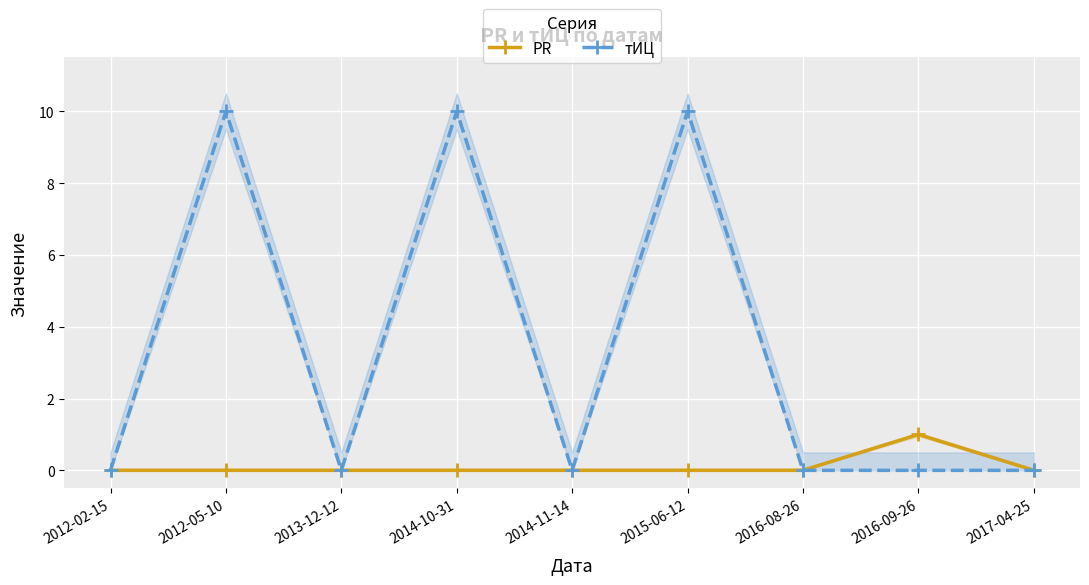

What is the label of the 9th point from the right?

2012-02-15